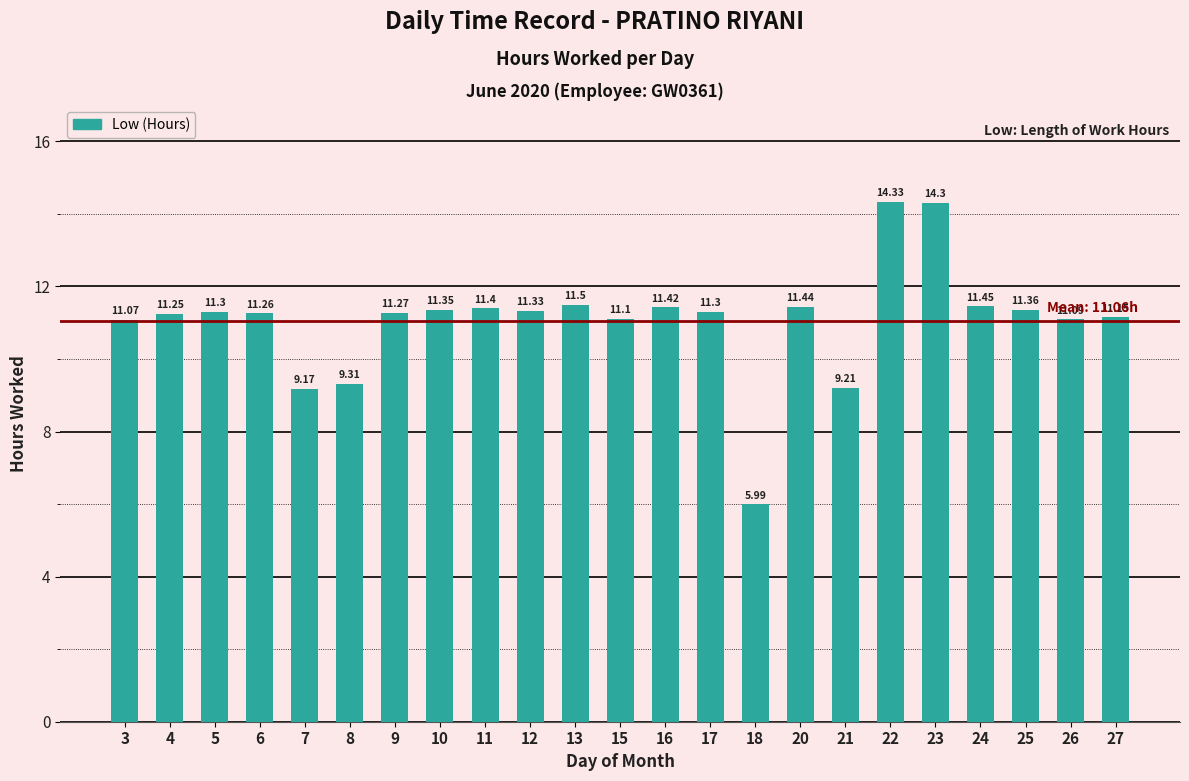

What is the change in value from 4 to 16?

+0.2